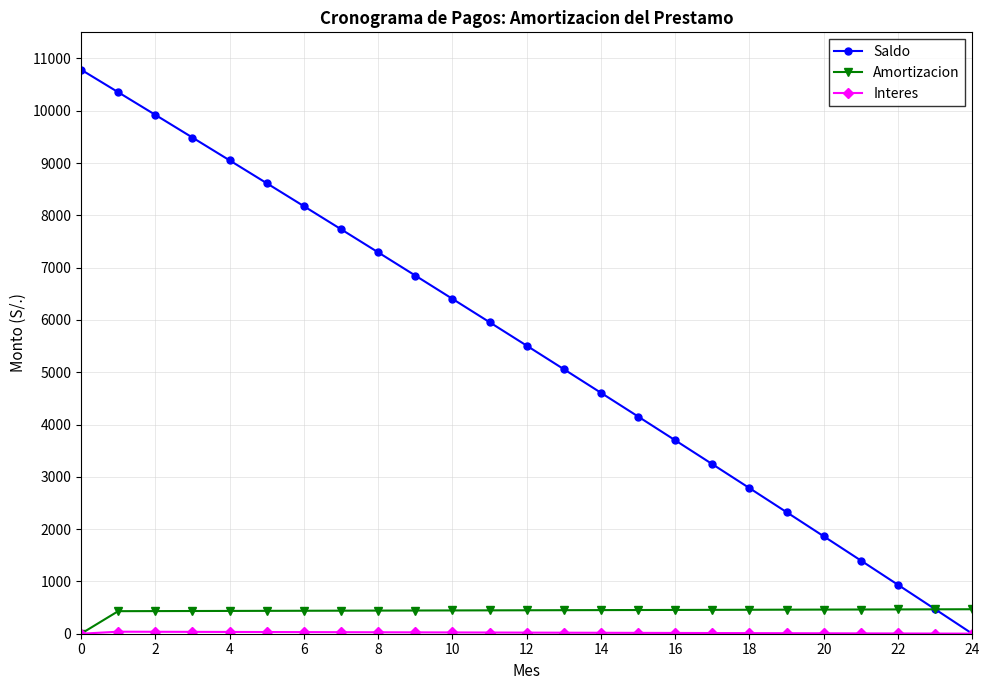

Which series has the widest spread of values?

Saldo